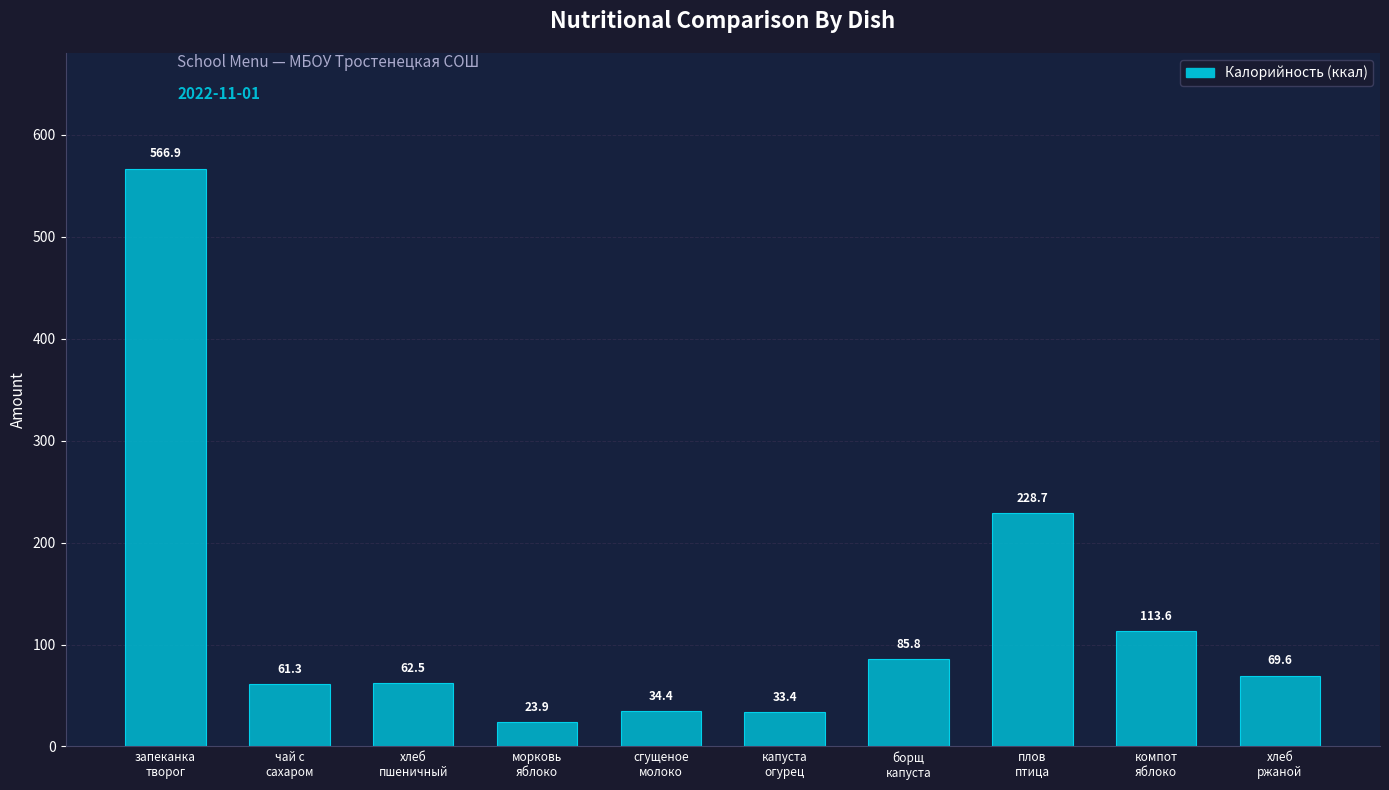

Where does the data first go above 69?

запеканка
творог